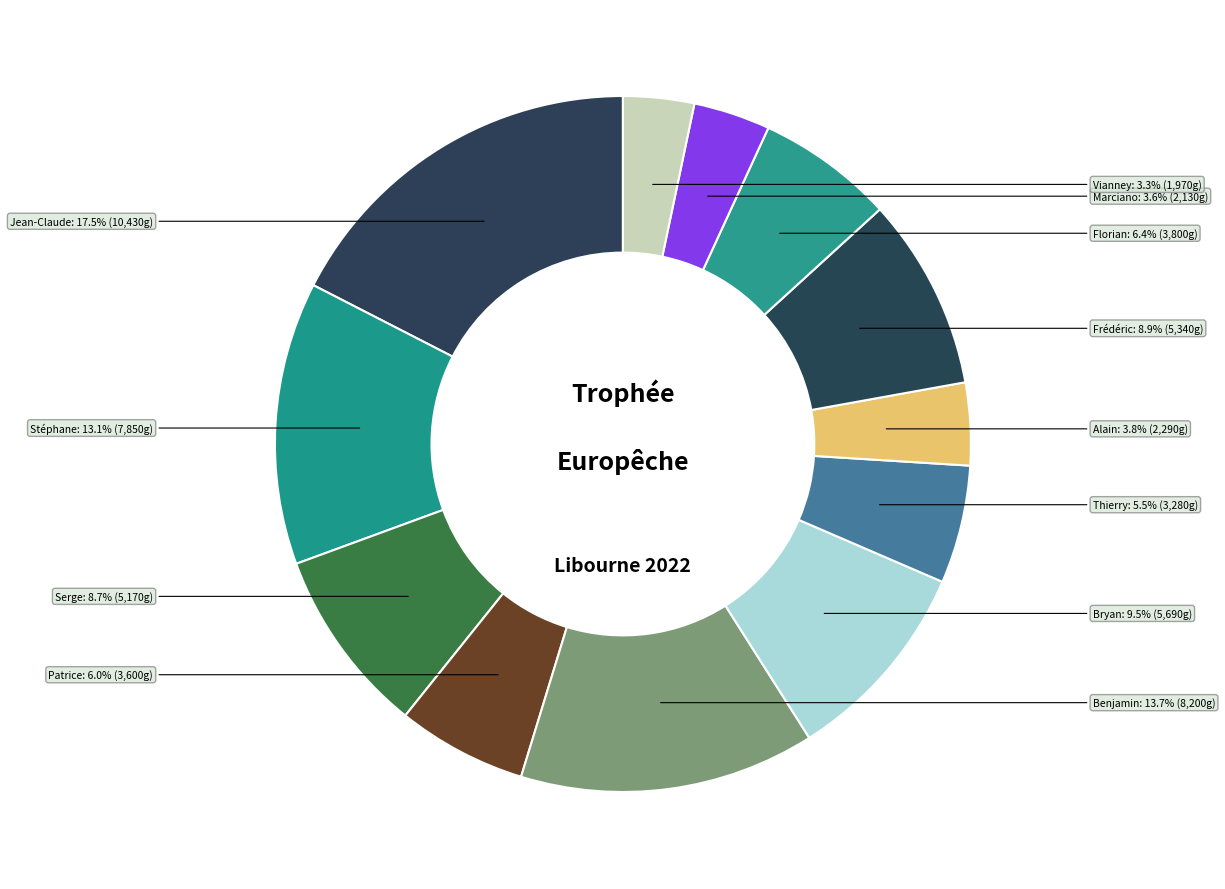

What is the ratio of the value at Serge to the value at Stéphane?

0.7